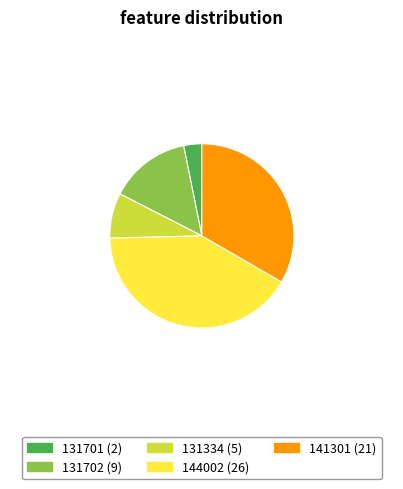

Between 131701 and 131702, which is larger?

131702